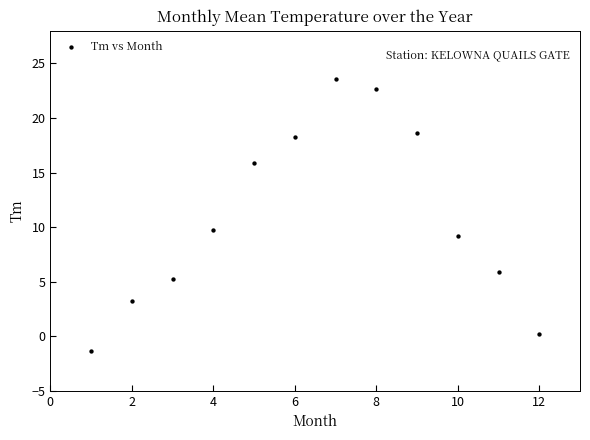

What is the range of X values (max minus min)?

11.0